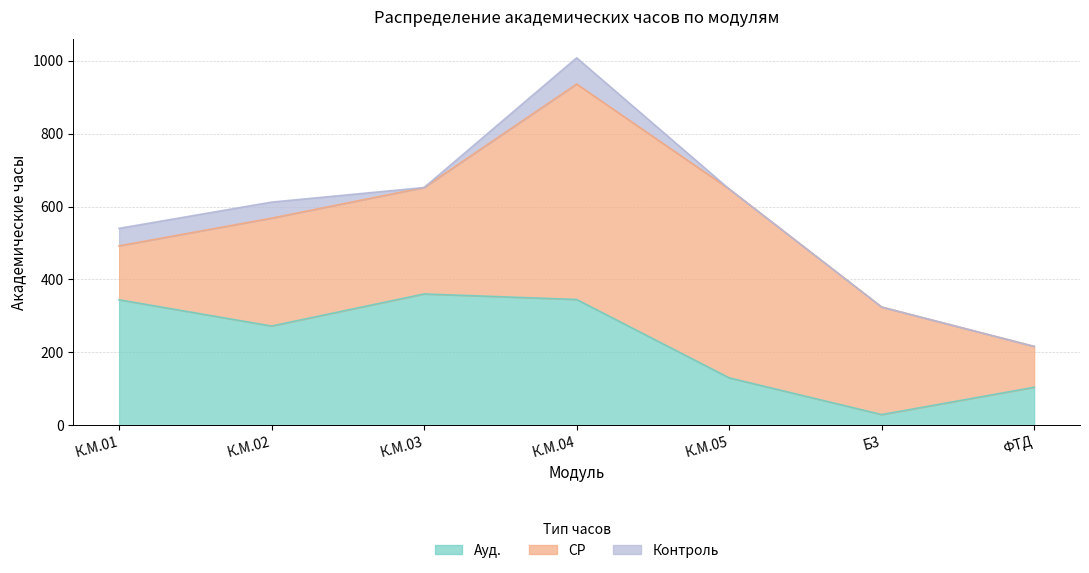

Reading left to right, extract all data points from this chart.

Ауд.: К.М.01=344.0	К.М.02=272.0	К.М.03=360.0	К.М.04=344.8	К.М.05=129.8	Б3=29.0	ФТД=104.0
СР: К.М.01=148.0	К.М.02=296.0	К.М.03=292.0	К.М.04=591.2	К.М.05=518.2	Б3=295.0	ФТД=112.0
Контроль: К.М.01=48.0	К.М.02=44.0	К.М.03=0.0	К.М.04=72.0	К.М.05=0.0	Б3=0.0	ФТД=0.0